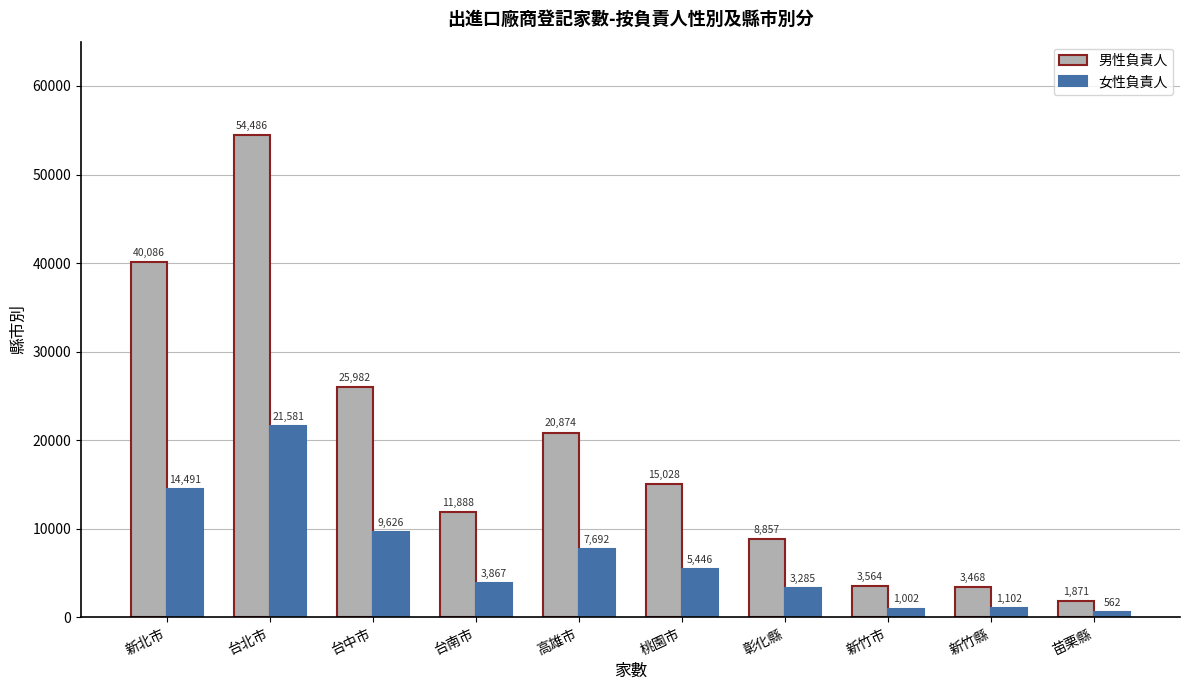

Read the 男性負責人 value at 苗栗縣, to the nearest 10.

1870